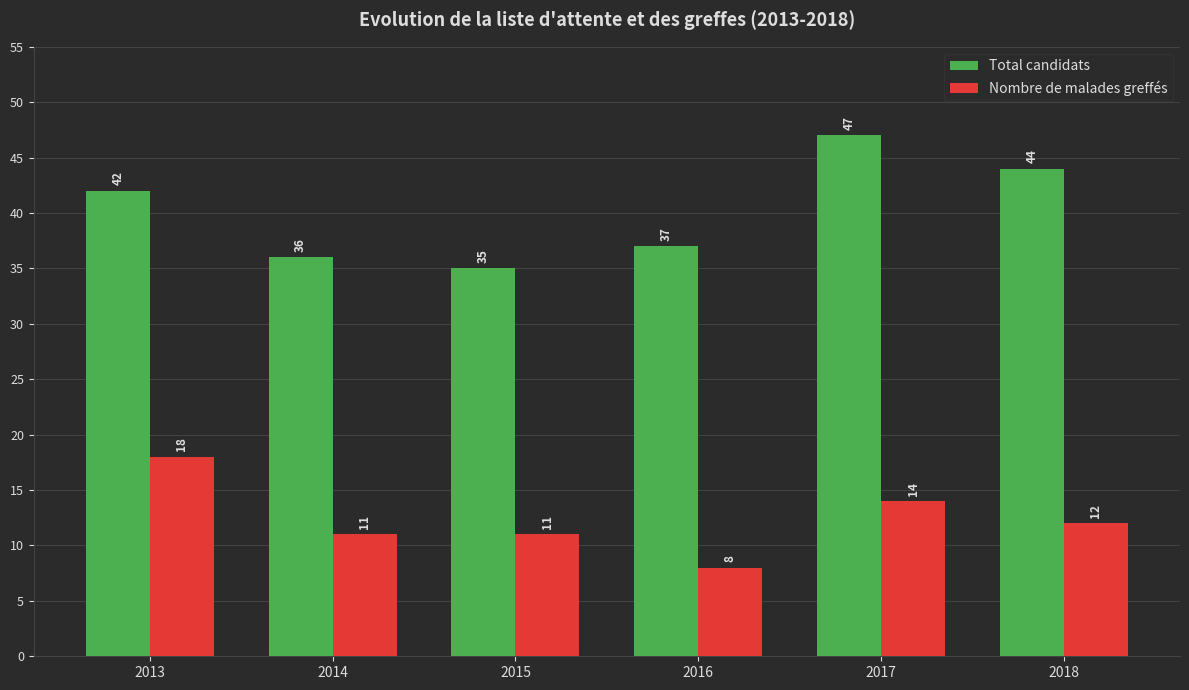

Reading left to right, what are all the values shown in this chart?

Total candidats: 42	36	35	37	47	44
Nombre de malades greffés: 18	11	11	8	14	12